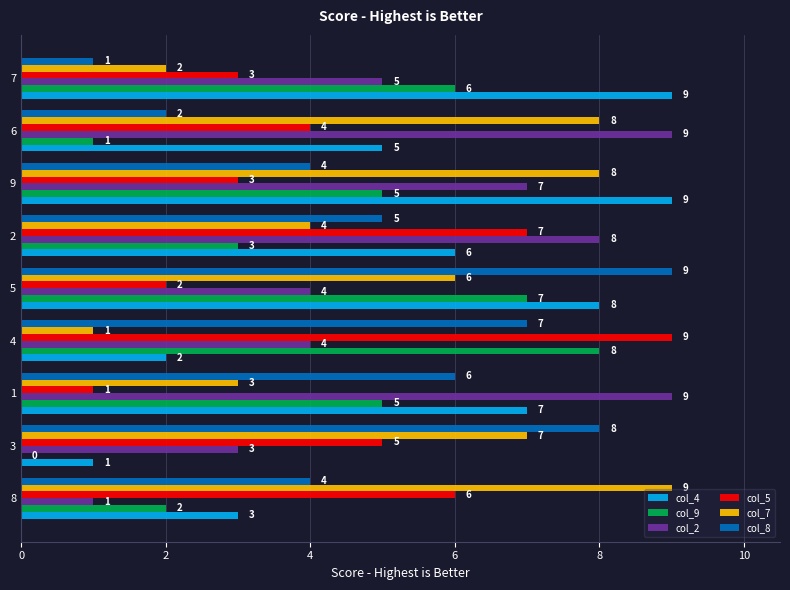

What is the sum of all col_2 values?

50